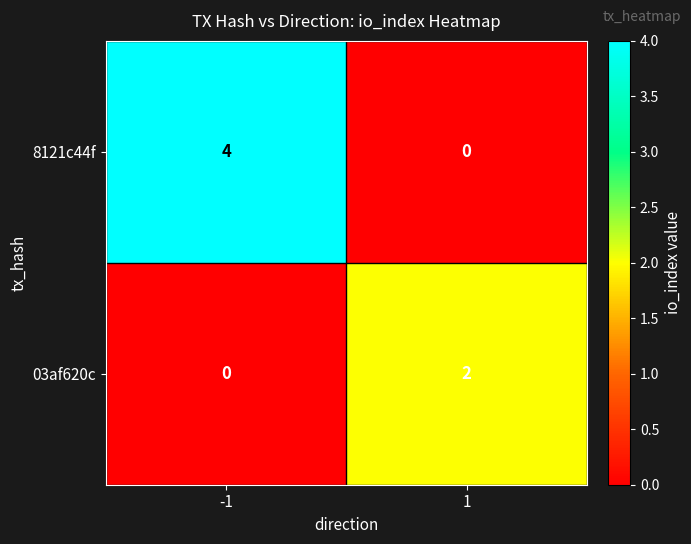

What is the difference between the highest and lowest values at -1?

4